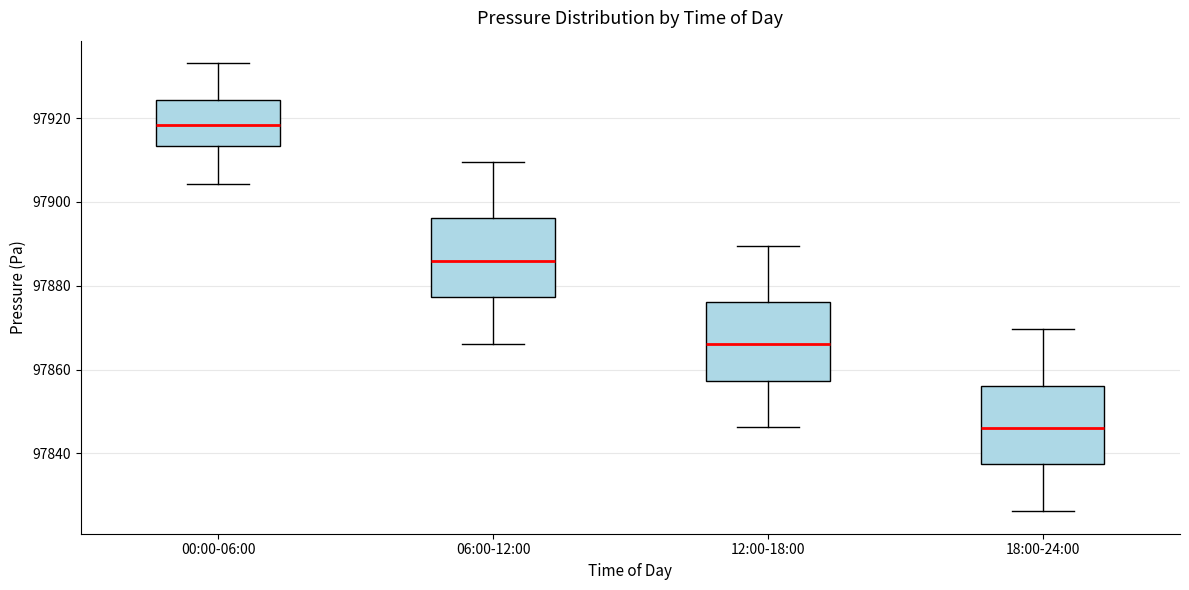

Which box's median line is the lowest?

18:00-24:00